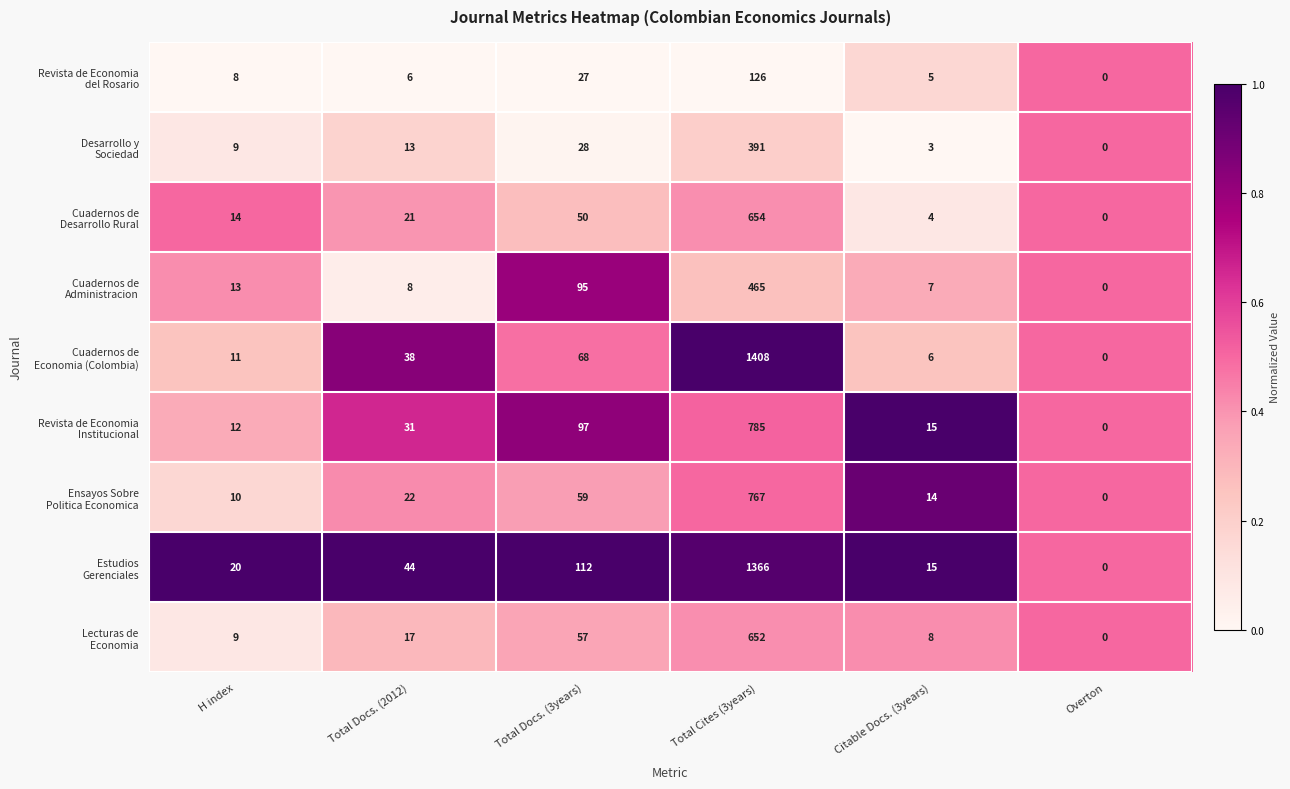

Which label corresponds to the smallest value in the chart?

Overton